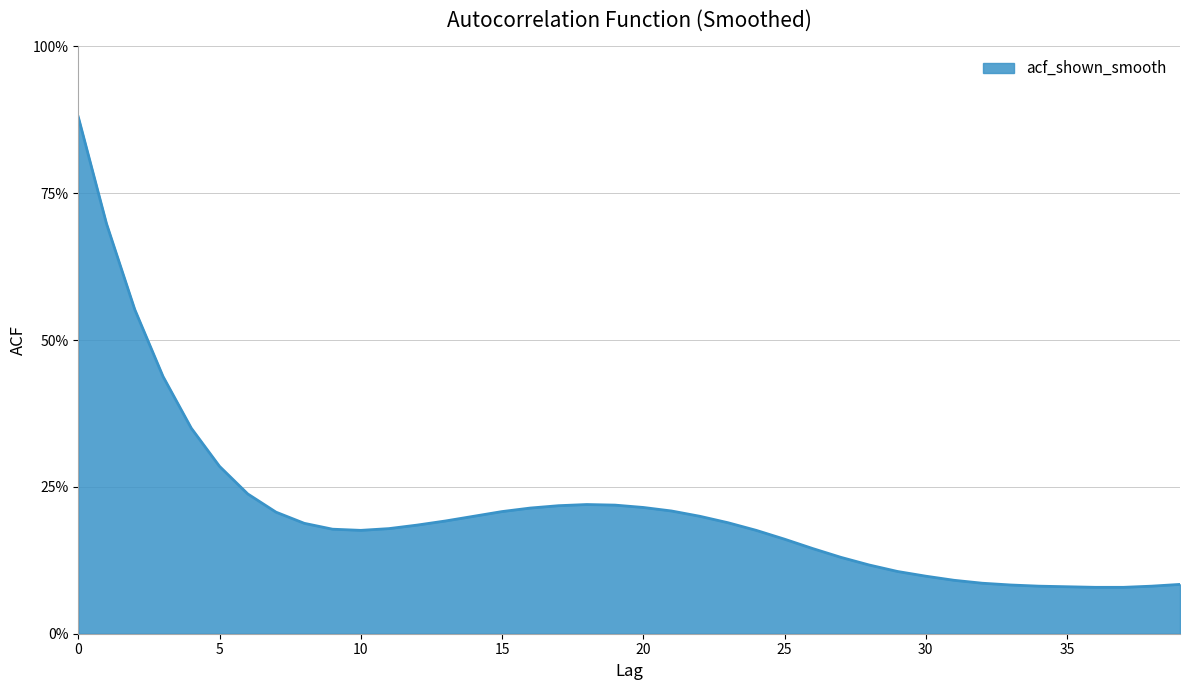

Does the chart display data point markers on the line(s)?

No